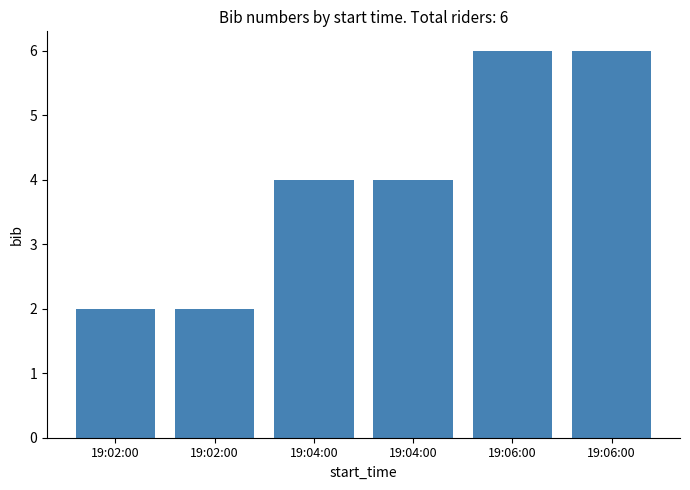

What is the maximum value shown in the chart?

6